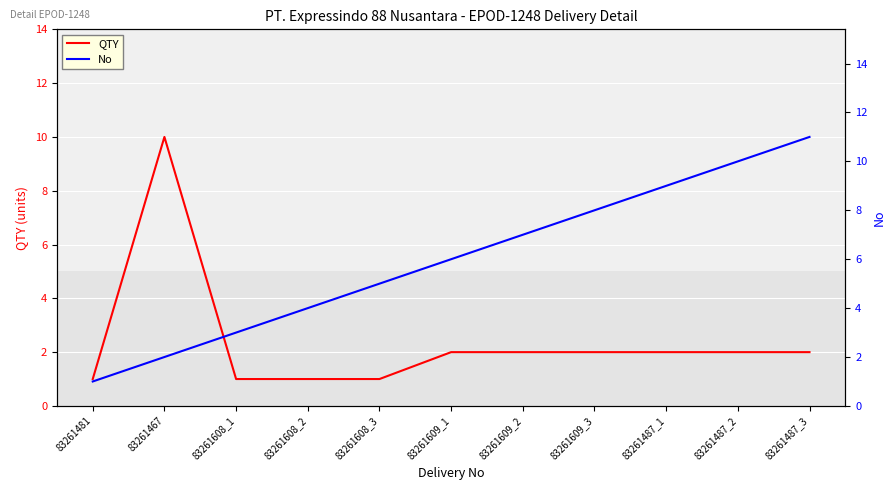

What is the maximum value shown in the chart?

11